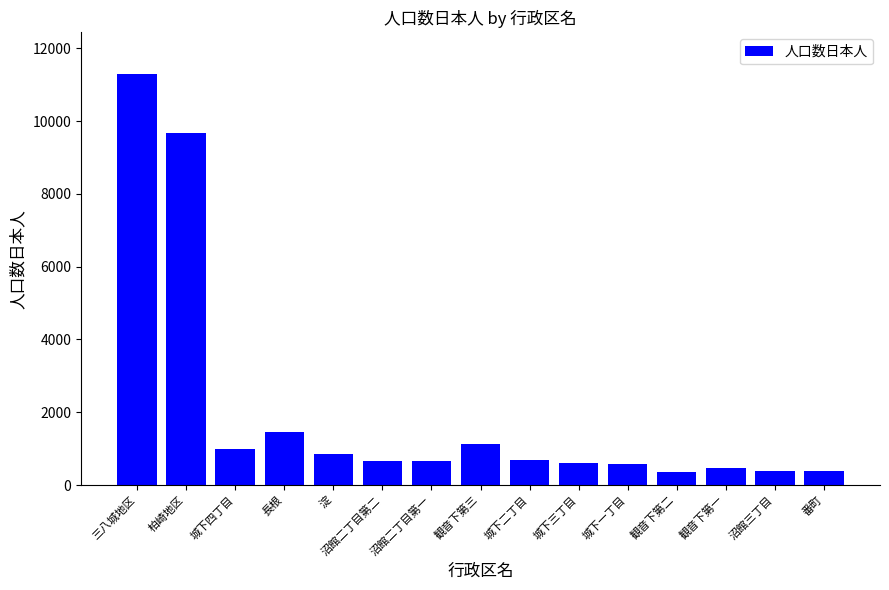

What is the smallest value displayed?

347